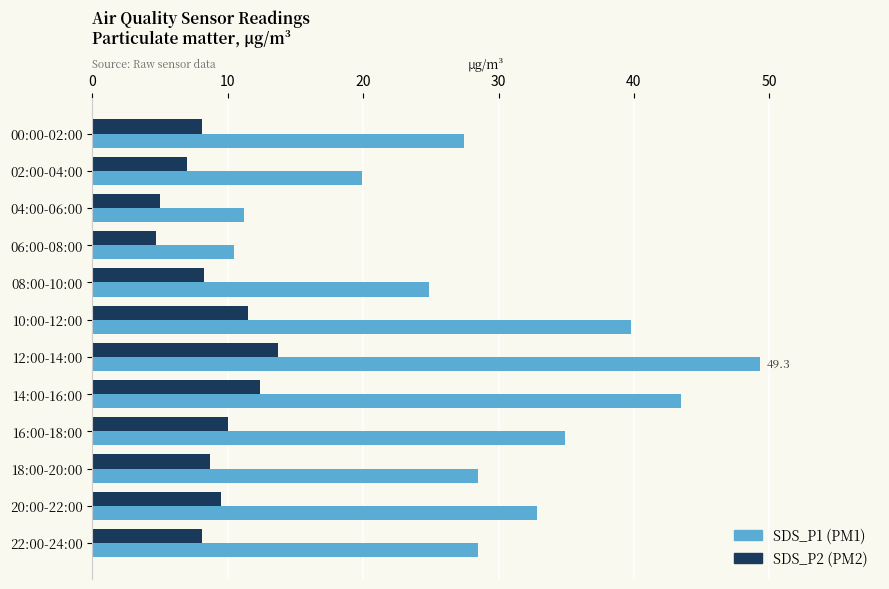

What is the total value across all series at 22:00-24:00?

36.6